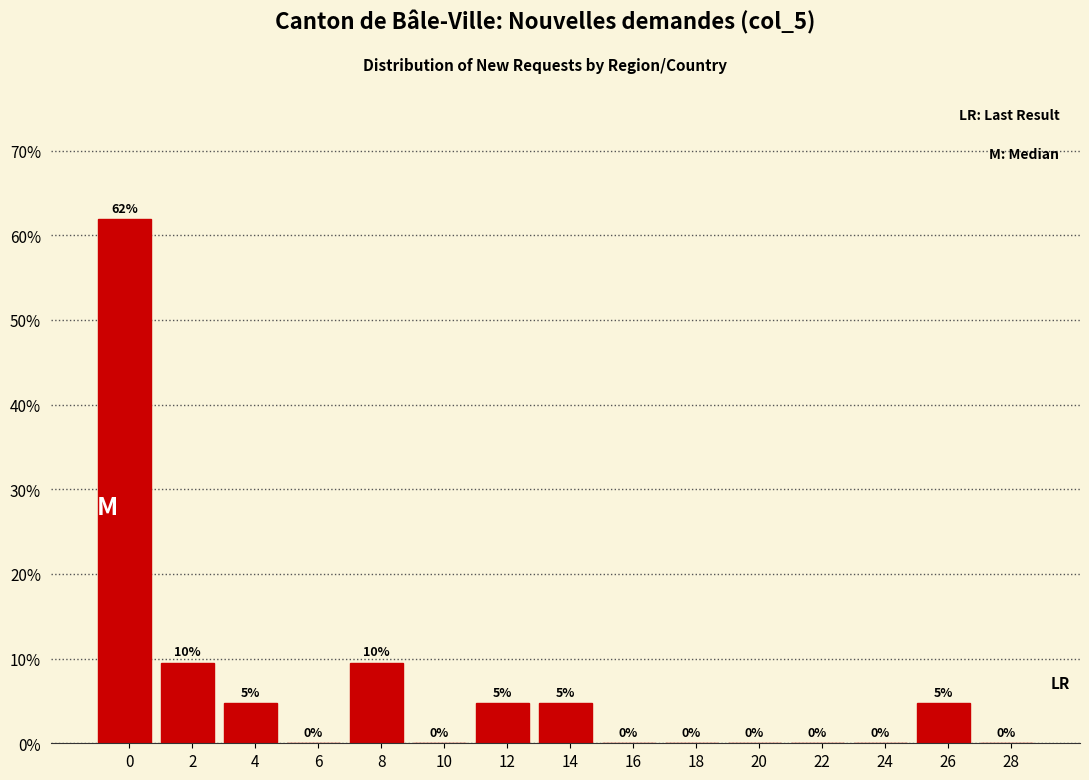

What is the ratio of the value at 8 to the value at 12?

2.0